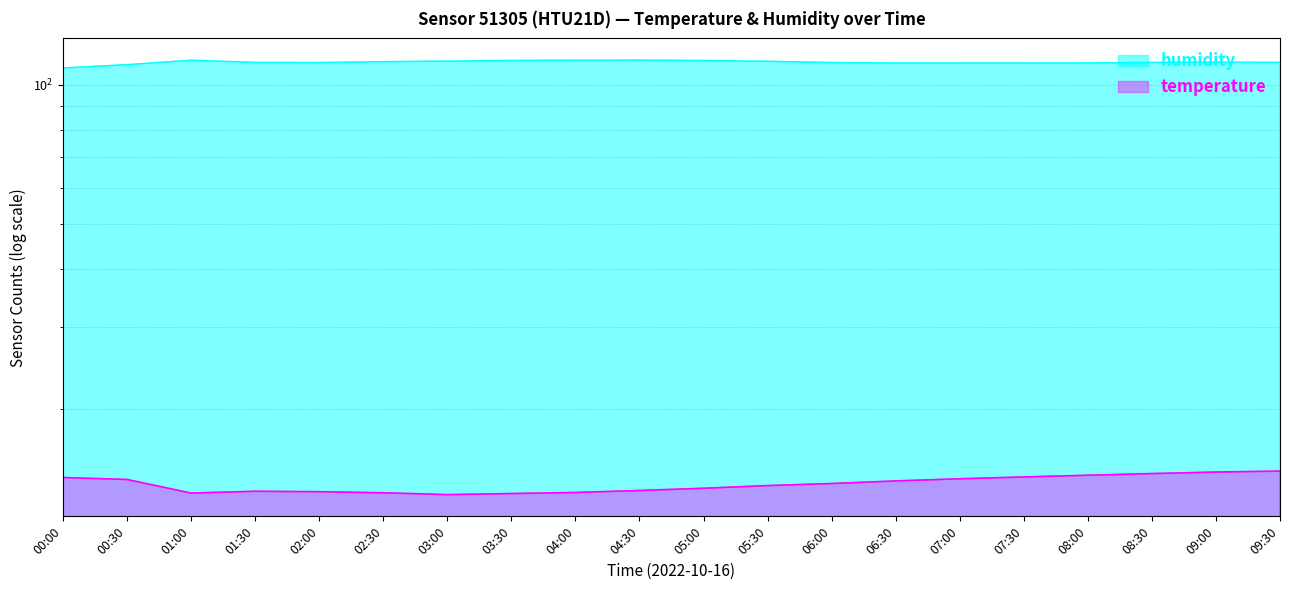

What is the label of the 7th point from the left?

03:00